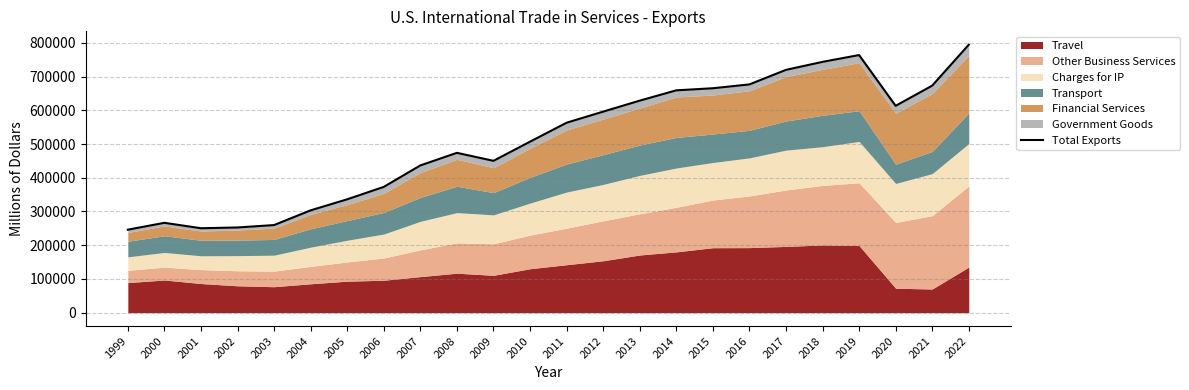

What is the value of the 23rd point from the left?

673164